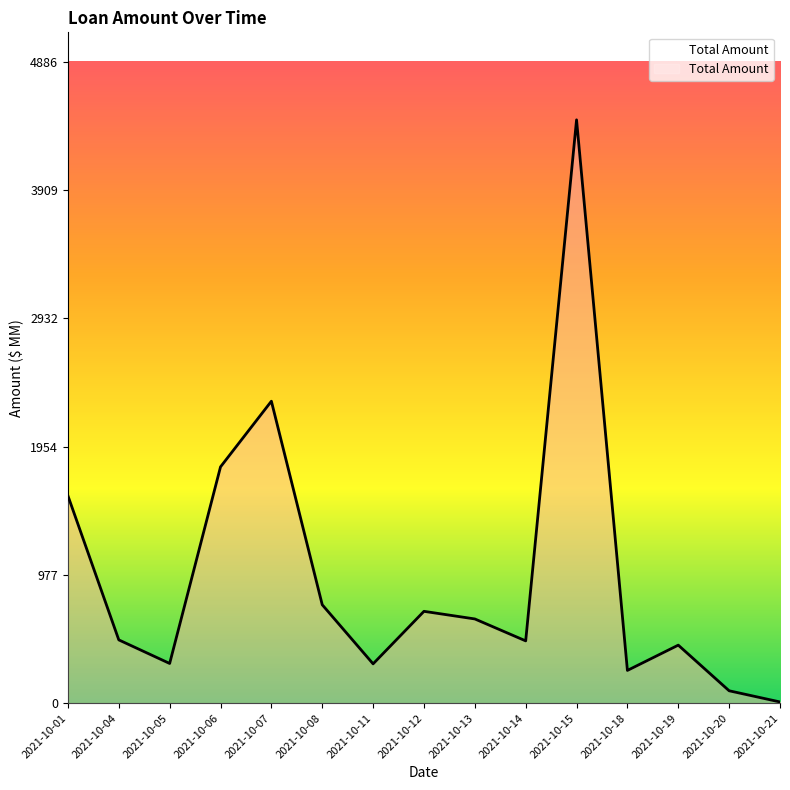

Which label corresponds to the largest value in the chart?

2021-10-15